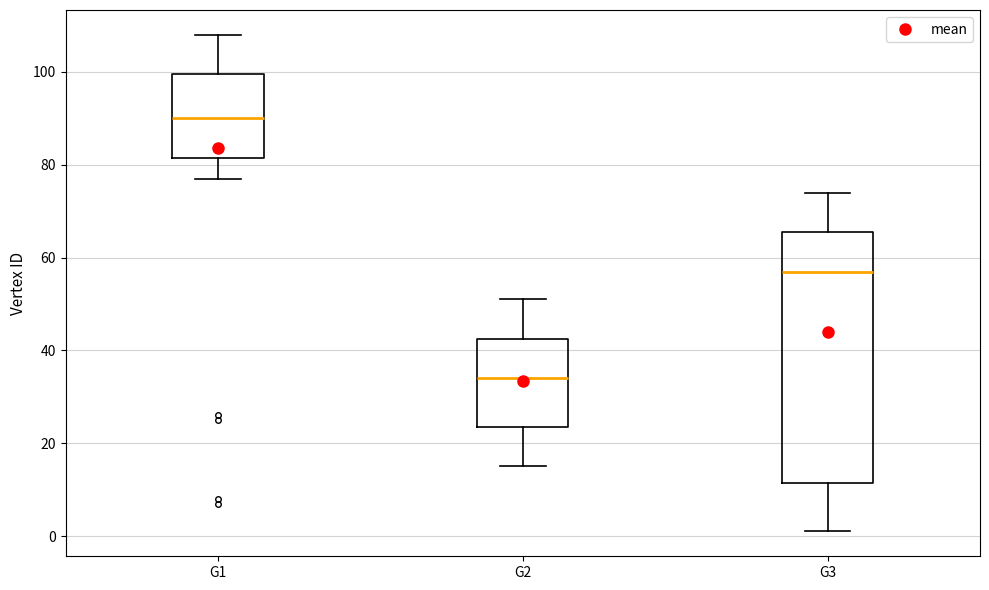

Comparing the boxes themselves (not the whiskers), which one is the tallest?

G3